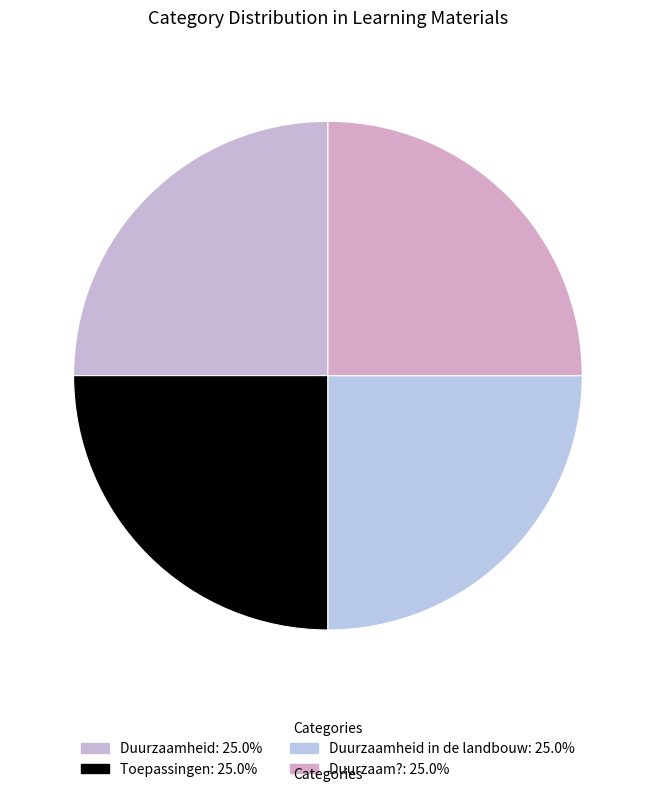

How many segments does this pie chart have?

4